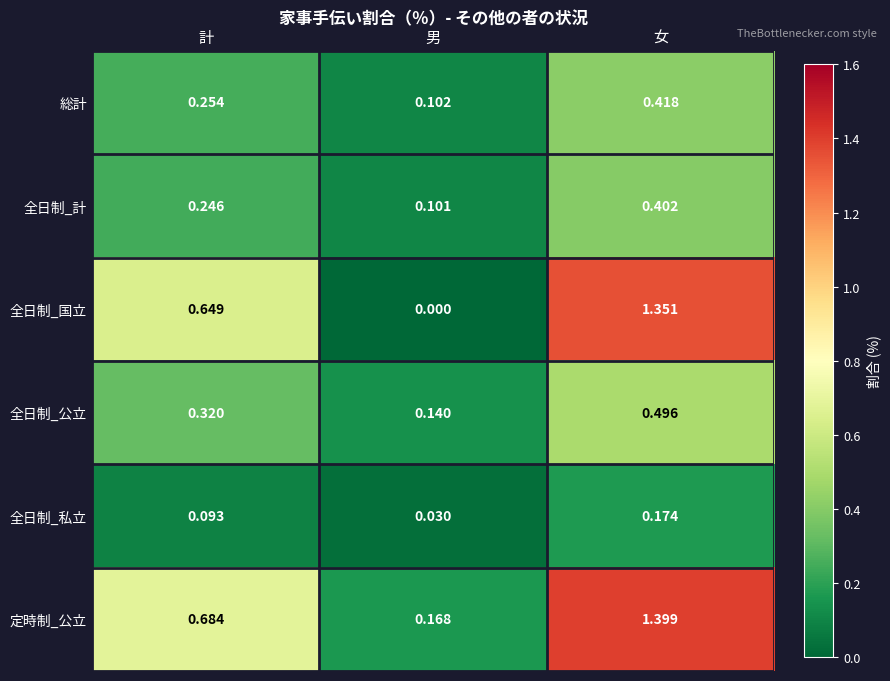

Is the value of 全日制_私立 at 男 greater than the value of 全日制_計 at 男?

No